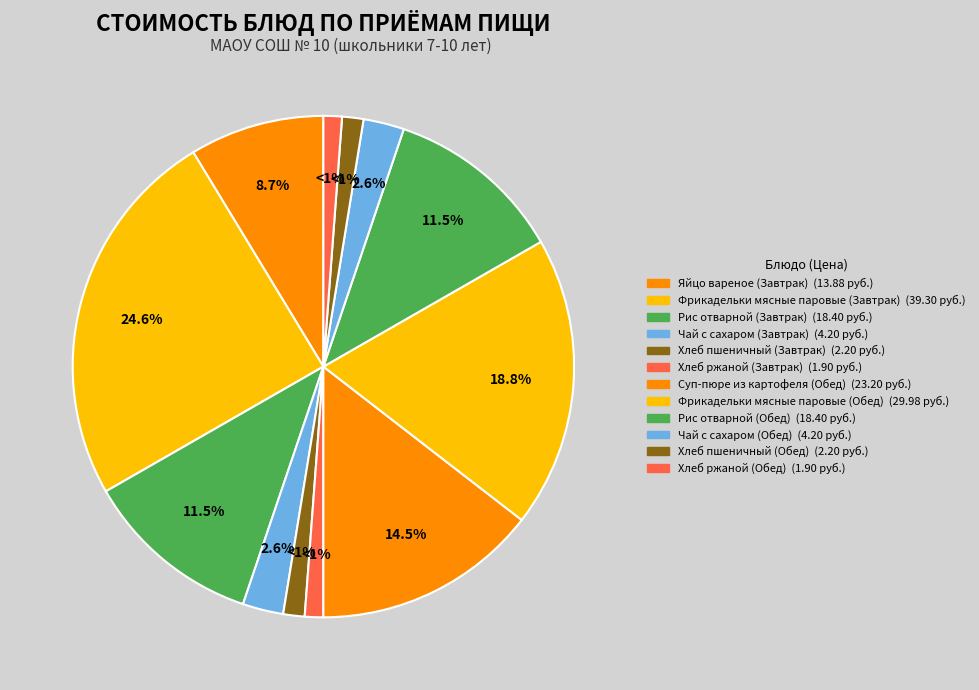

Does any single category account for the majority?

No